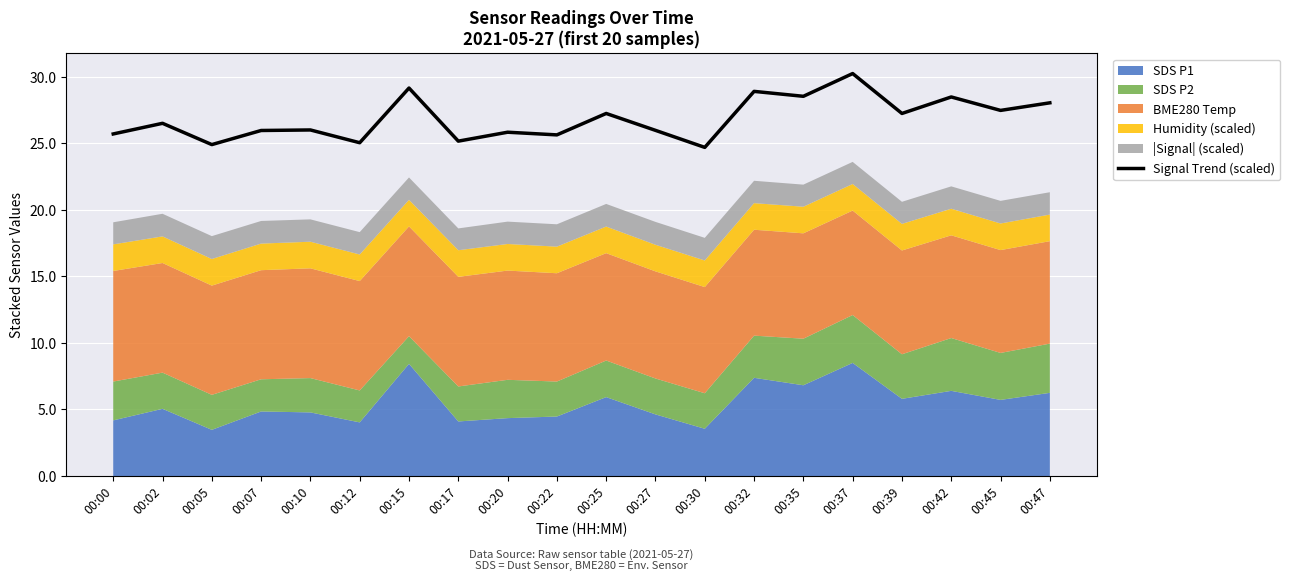

What is the difference between the values at 00:42 and 00:22?

2.8